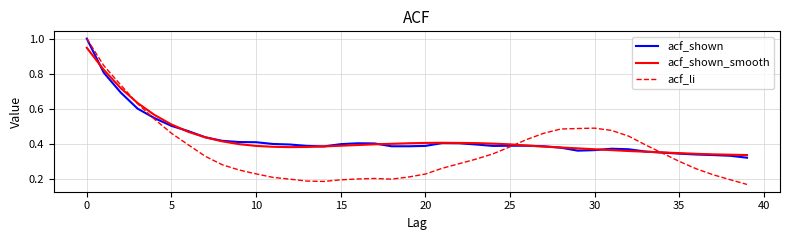

What is the highest value of the acf_shown series?

1.0